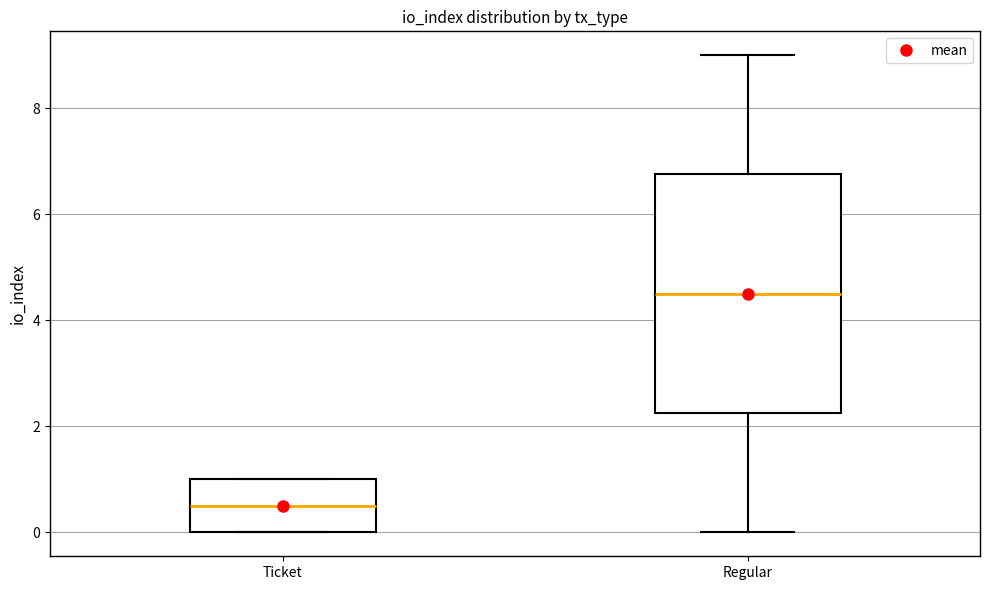

Reading left to right, read every box against the y-axis: the position of its median line, the range the box covers, and the ends of its whiskers. The values are not printed on the chart, so give them approximately, as read against the axis.

Ticket: median 0.6, box 0.0 to 1.0, whiskers 0.0 to 1.0
Regular: median 4.6, box 2.2 to 6.8, whiskers 0.0 to 9.0